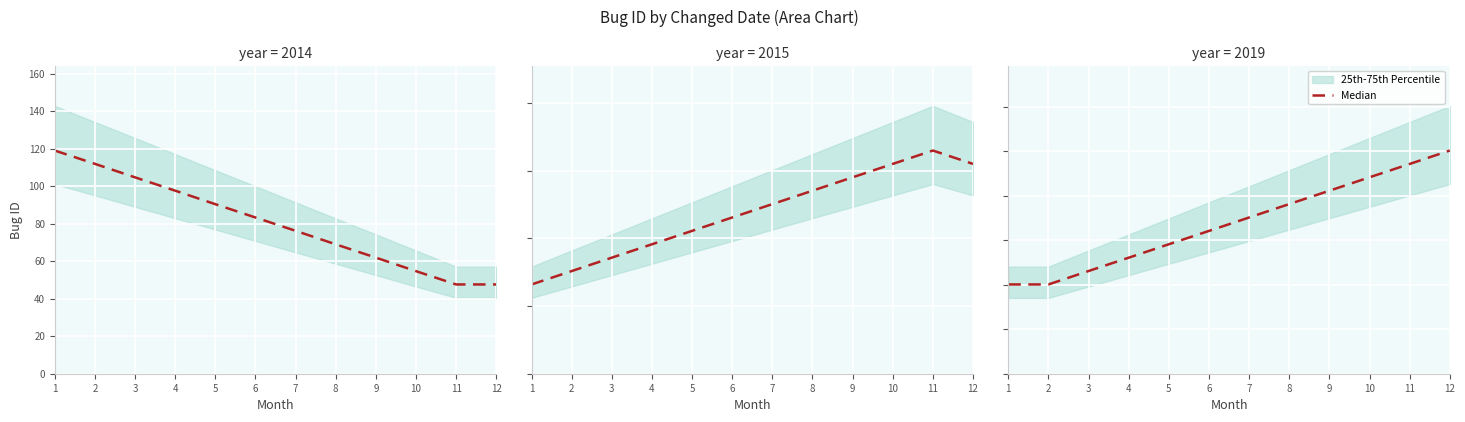

Which has a higher value, 3 or 10?

10